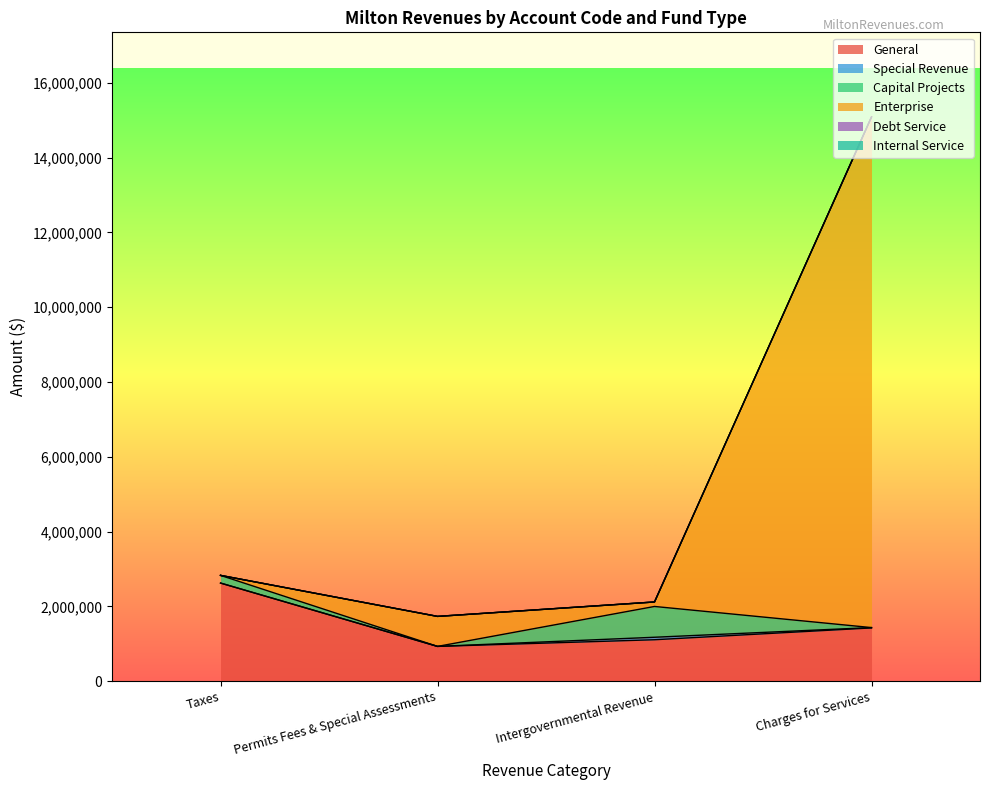

Reading left to right, transcribe all the data shown in this chart.

General: Taxes=2625126	Permits Fees & Special Assessments=931241	Intergovernmental Revenue=1109369	Charges for Services=1425797
Special Revenue: Taxes=0	Permits Fees & Special Assessments=0	Intergovernmental Revenue=66564	Charges for Services=8587
Capital Projects: Taxes=205167	Permits Fees & Special Assessments=0	Intergovernmental Revenue=823270	Charges for Services=0
Enterprise: Taxes=0	Permits Fees & Special Assessments=802511	Intergovernmental Revenue=120000	Charges for Services=13652364
Debt Service: Taxes=0	Permits Fees & Special Assessments=0	Intergovernmental Revenue=0	Charges for Services=0
Internal Service: Taxes=0	Permits Fees & Special Assessments=0	Intergovernmental Revenue=0	Charges for Services=0